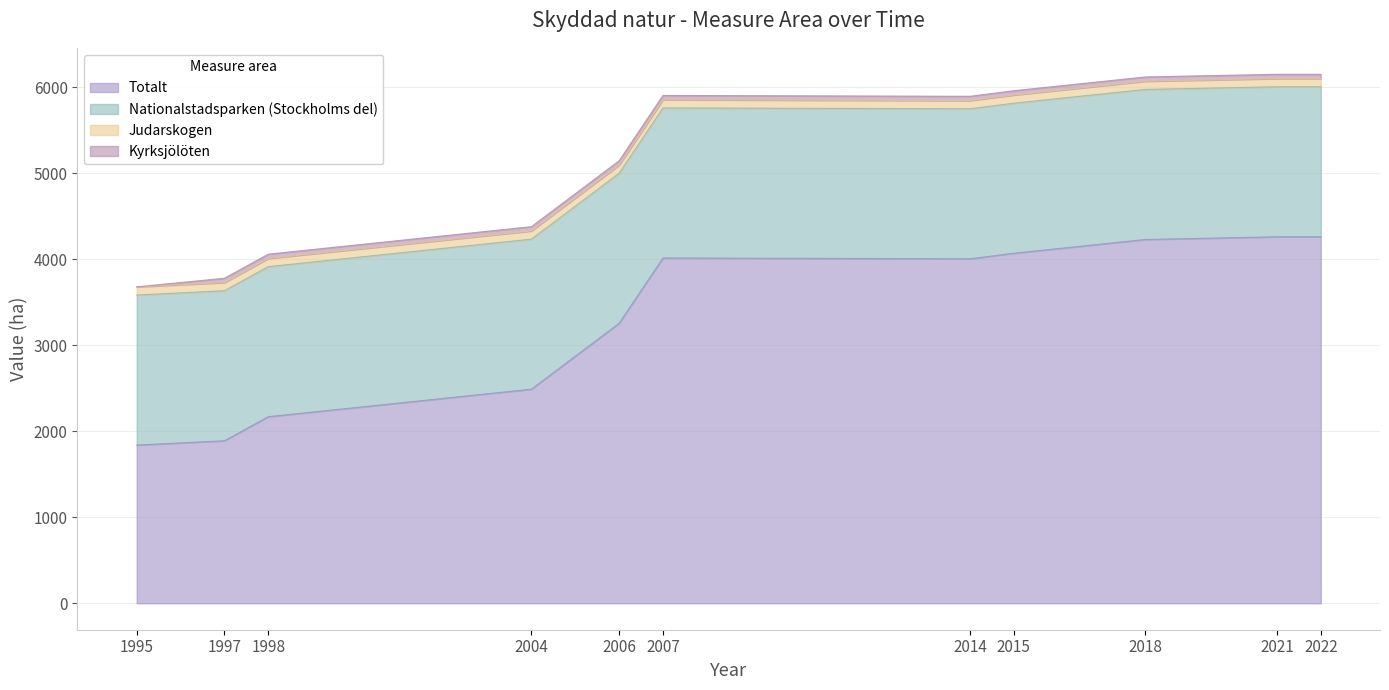

How many values in the Totalt series exceed 4006?

5